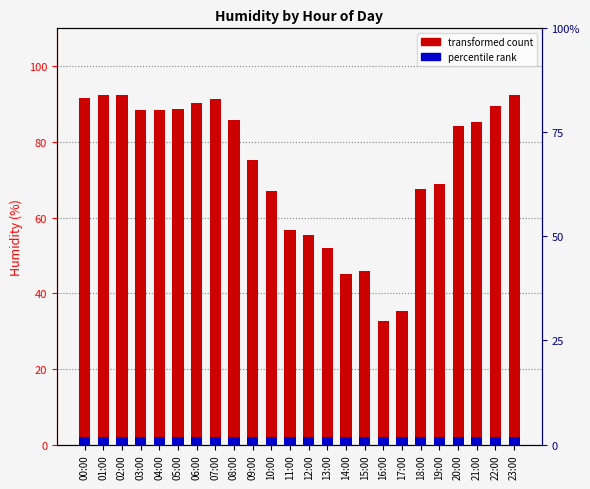

At which label is the value closest to 62?

10:00